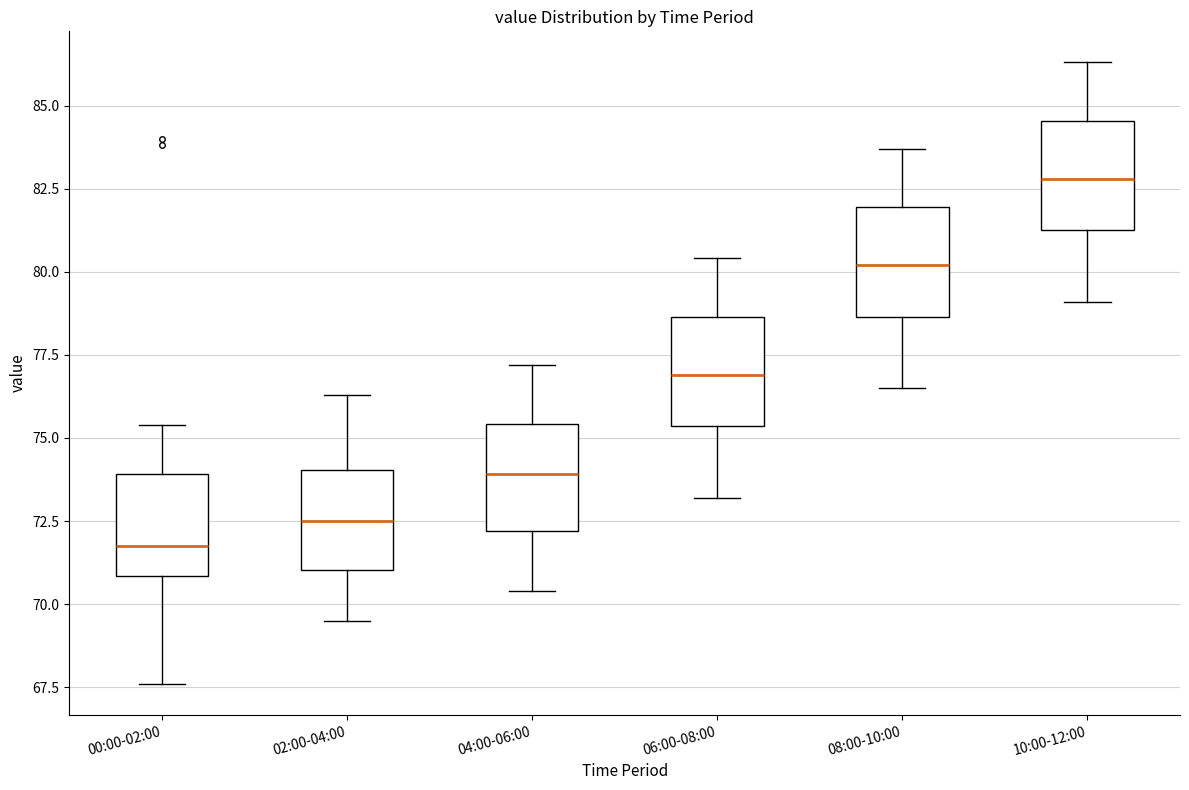

Reading left to right, transcribe this box plot: for each box, give where its median line is, the range the box spans, and where its two whiskers end, as read against the y-axis. The values are not printed on the chart, so give them approximately, as read against the axis.

00:00-02:00: median 72.0, box 71.0 to 74.0, whiskers 67.5 to 75.5
02:00-04:00: median 72.5, box 71.0 to 74.0, whiskers 69.5 to 76.5
04:00-06:00: median 74.0, box 72.0 to 75.5, whiskers 70.5 to 77.0
06:00-08:00: median 77.0, box 75.5 to 78.5, whiskers 73.0 to 80.5
08:00-10:00: median 80.0, box 78.5 to 82.0, whiskers 76.5 to 83.5
10:00-12:00: median 83.0, box 81.5 to 84.5, whiskers 79.0 to 86.5